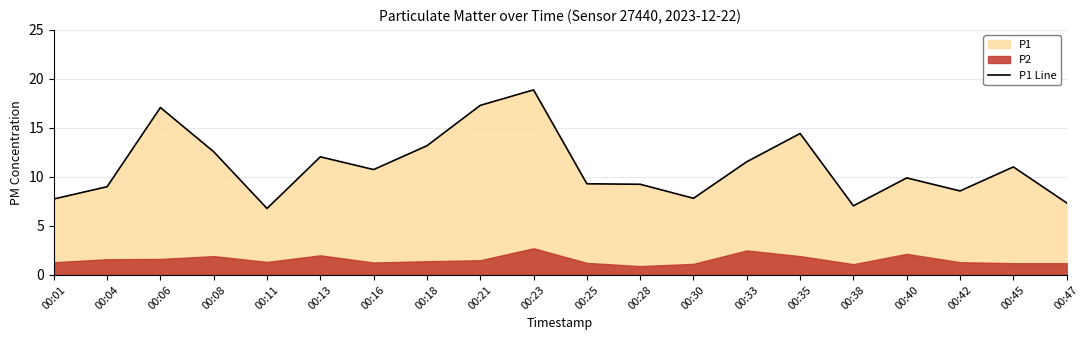

List the labels in order of value, largest first.

00:23, 00:21, 00:06, 00:35, 00:18, 00:08, 00:13, 00:33, 00:45, 00:16, 00:40, 00:25, 00:28, 00:04, 00:42, 00:30, 00:01, 00:47, 00:38, 00:11